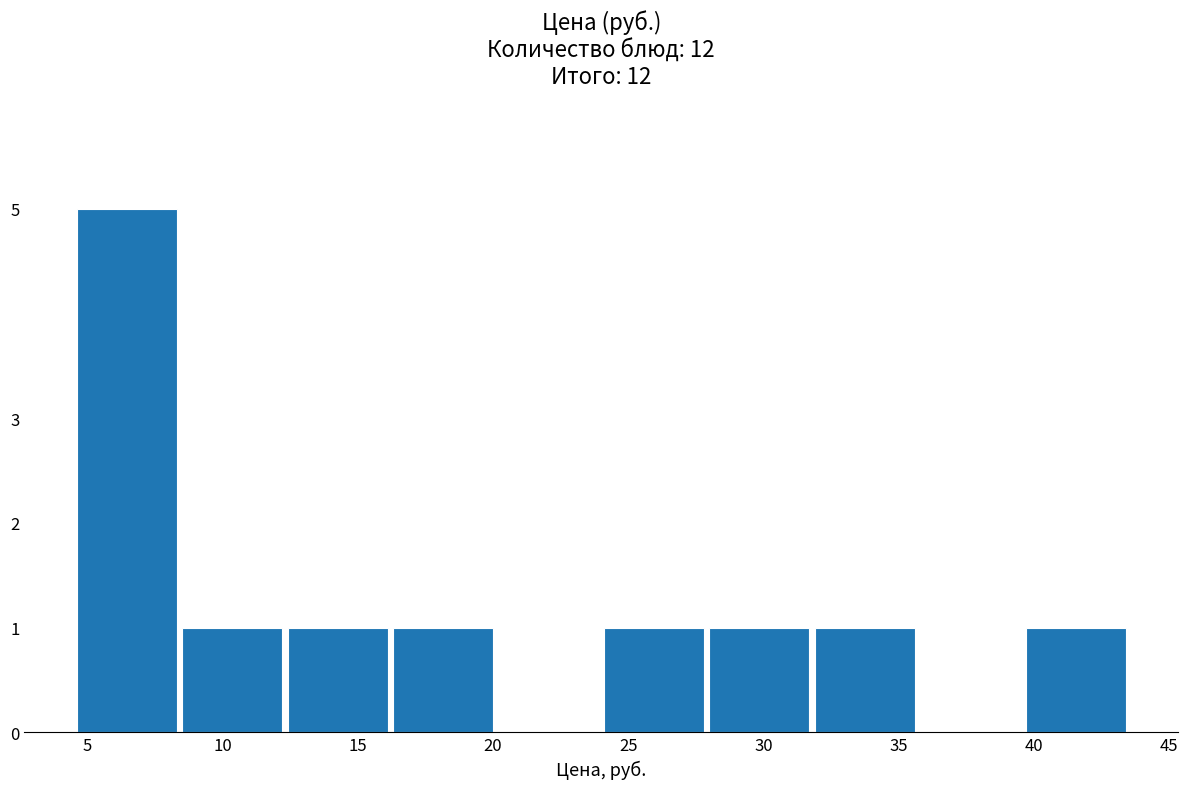

Reading left to right, transcribe this chart: for each bar, give the range it covers on the x-axis and its height. Neither the bar edges nor the heights are printed on the chart, so give them approximately, as read against the axes.

4.5 to 8.4: 5
8.4 to 12.3: 1
12.3 to 16.2: 1
16.2 to 20.1: 1
20.1 to 24.0: 0
24.0 to 27.9: 1
27.9 to 31.8: 1
31.8 to 35.7: 1
35.7 to 39.6: 0
39.6 to 43.5: 1